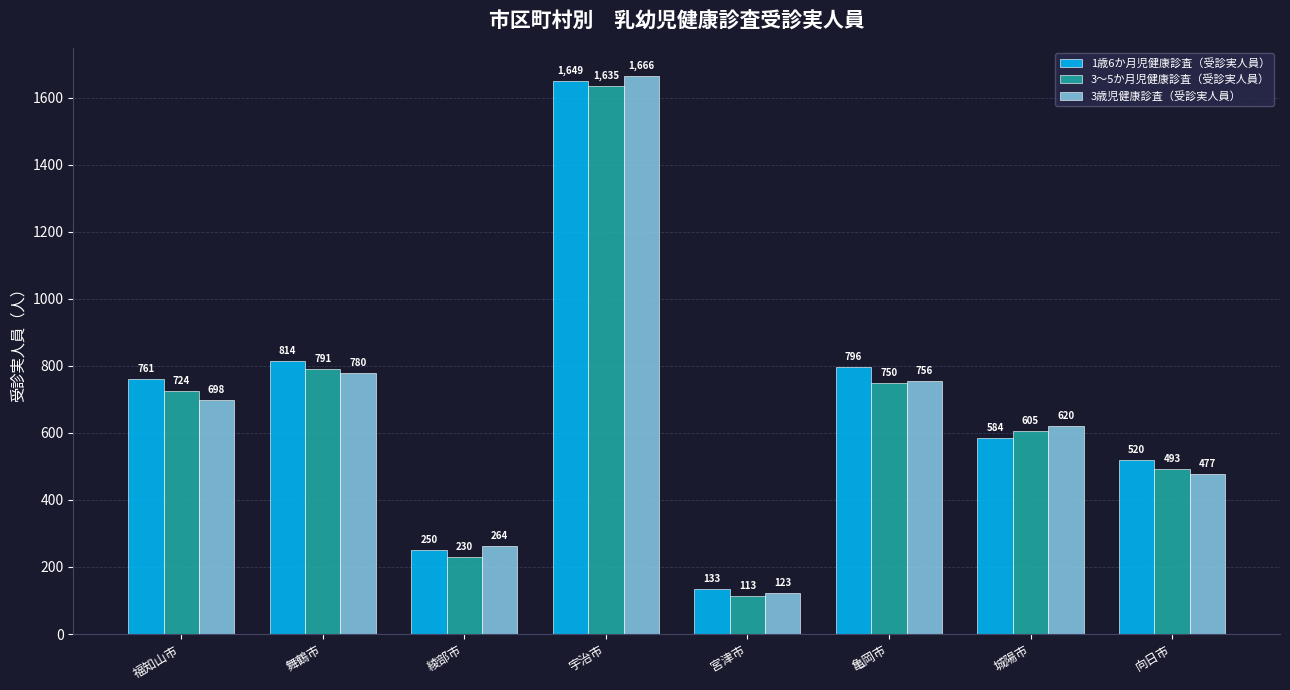

Rank the series by their maximum value, from lowest to highest.

3～5か月児健康診査（受診実人員）, 1歳6か月児健康診査（受診実人員）, 3歳児健康診査（受診実人員）